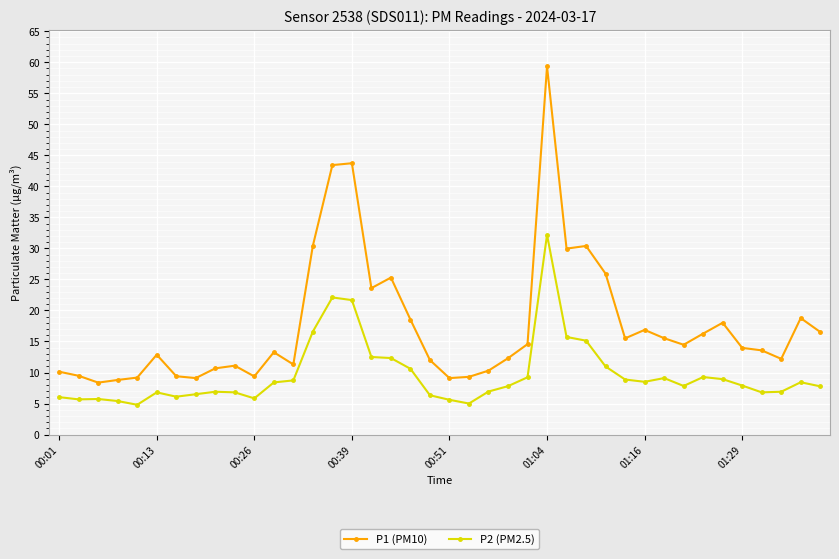

At how many categories does at least one series exceed 34?

3